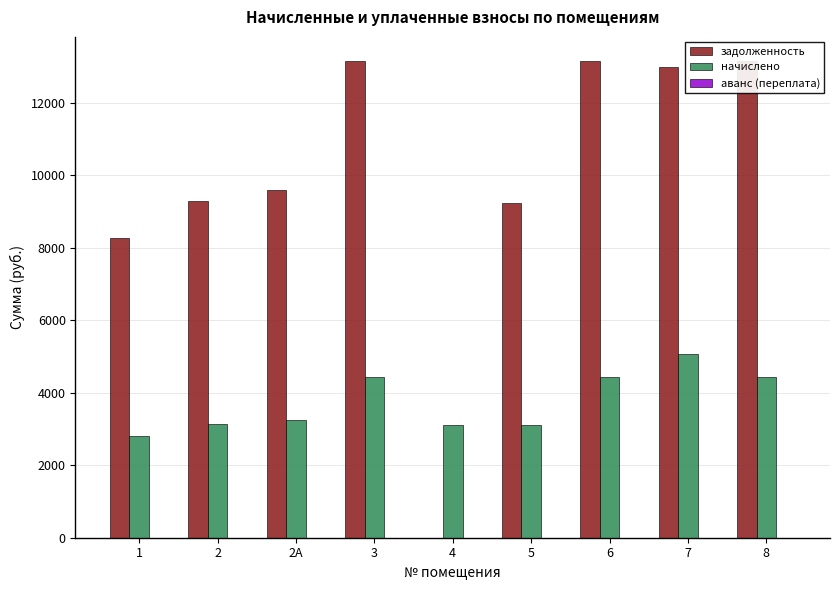

True or false: начислено has a value of 3445.7 at 7.

False